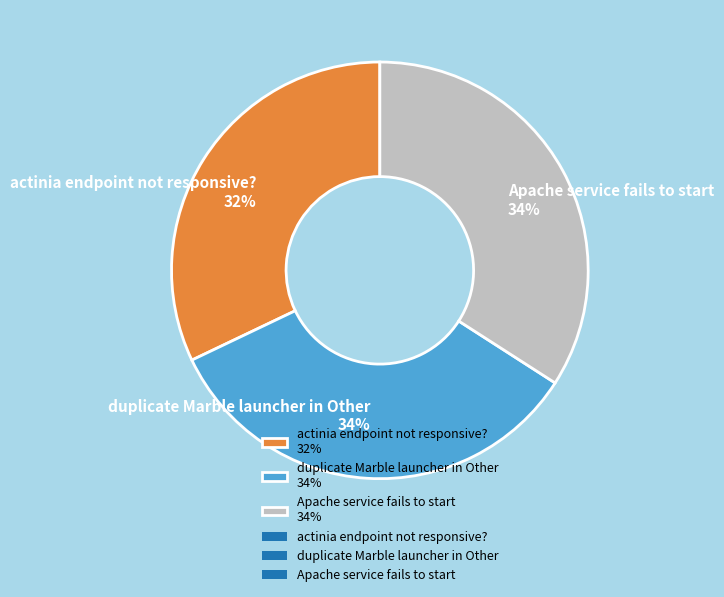

To the nearest percent, what portion does actinia endpoint not responsive? represent?

32%